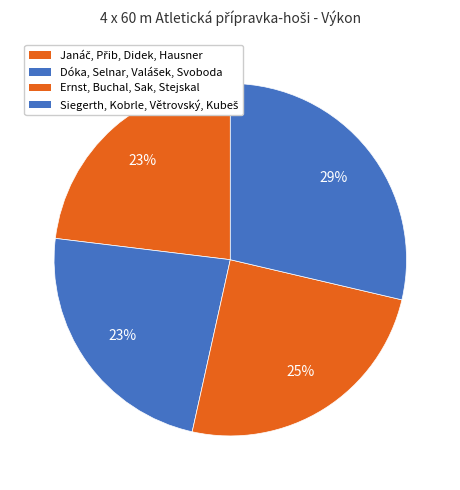

Does Ernst, Buchal, Sak, Stejskal account for over 50% of the chart?

No